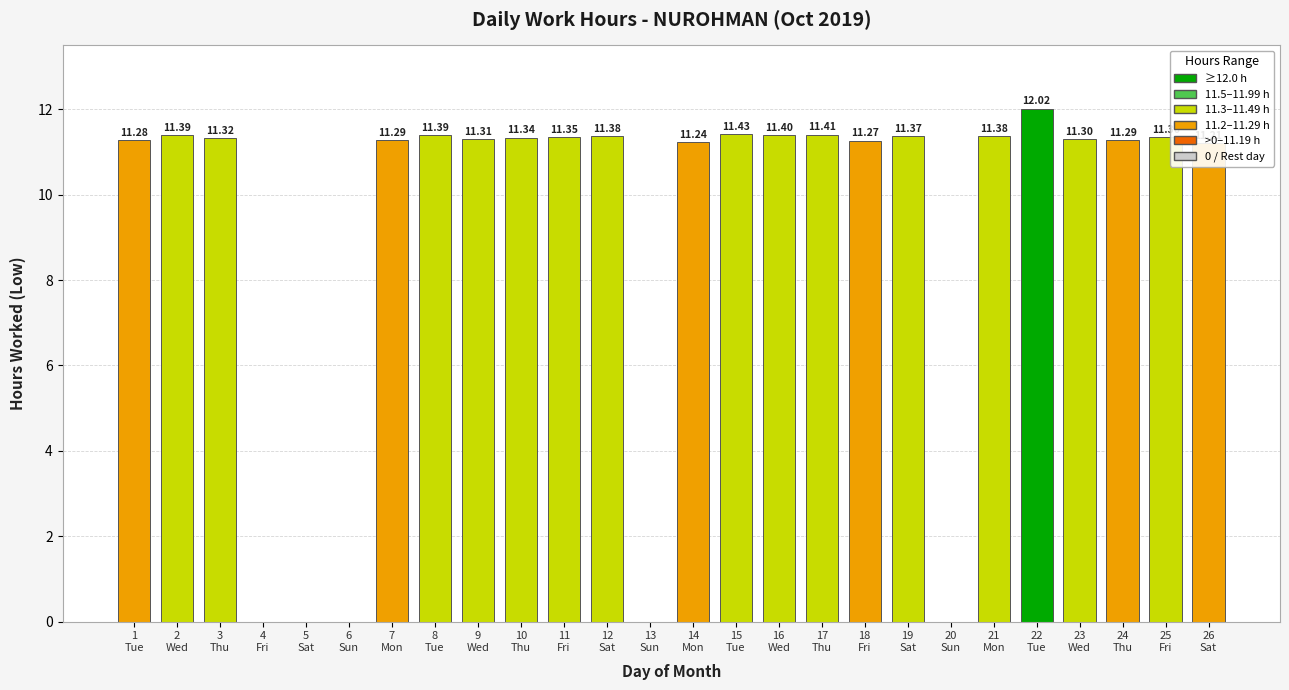

What is the sum of all values?

238.7